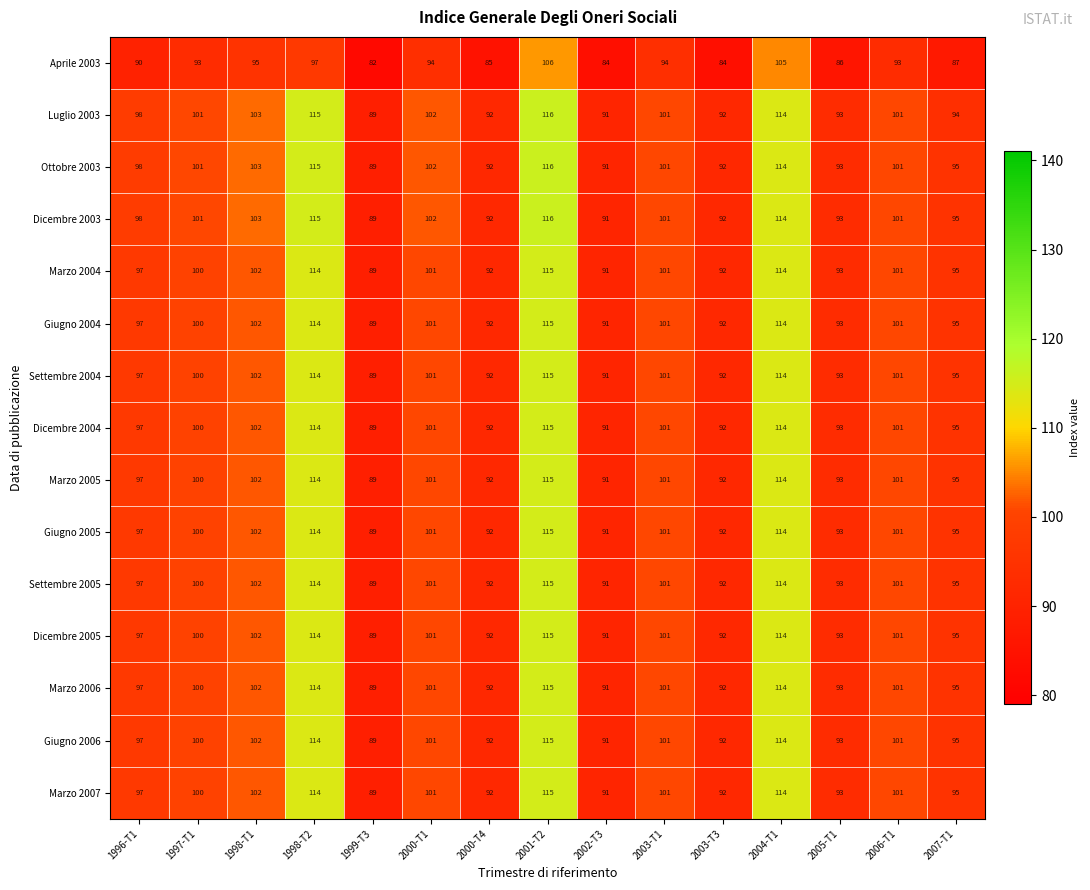

What is the total value across all series at 1996-T1?

1451